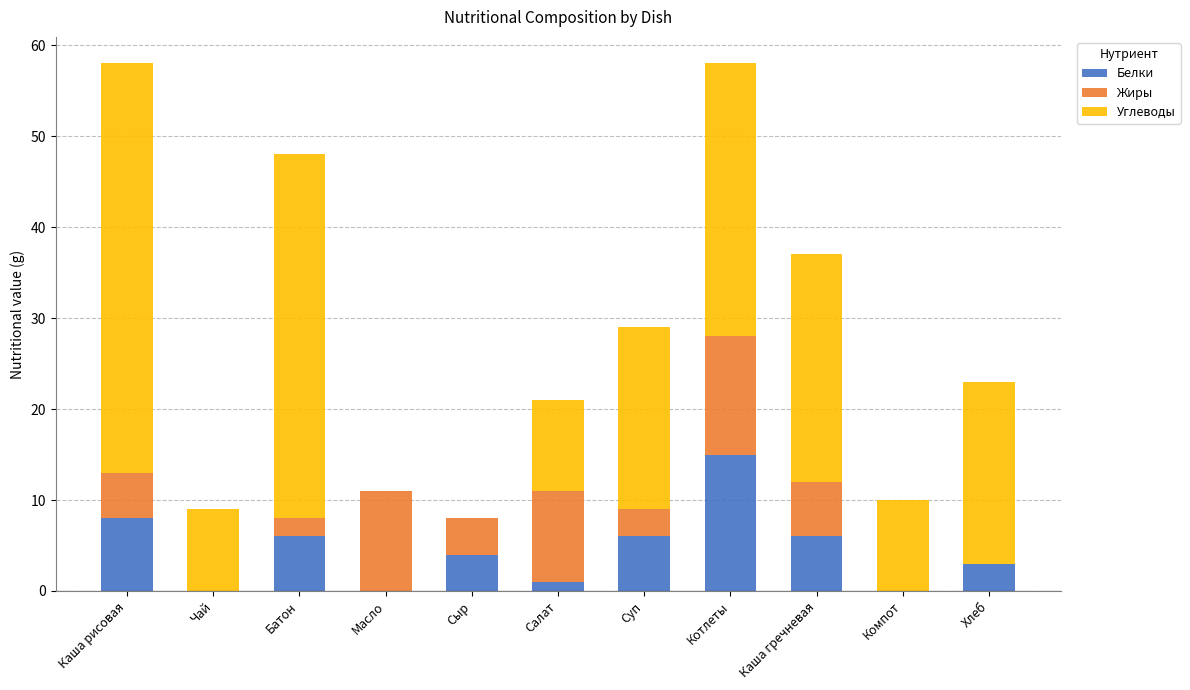

What is the highest value of the Белки series?

15